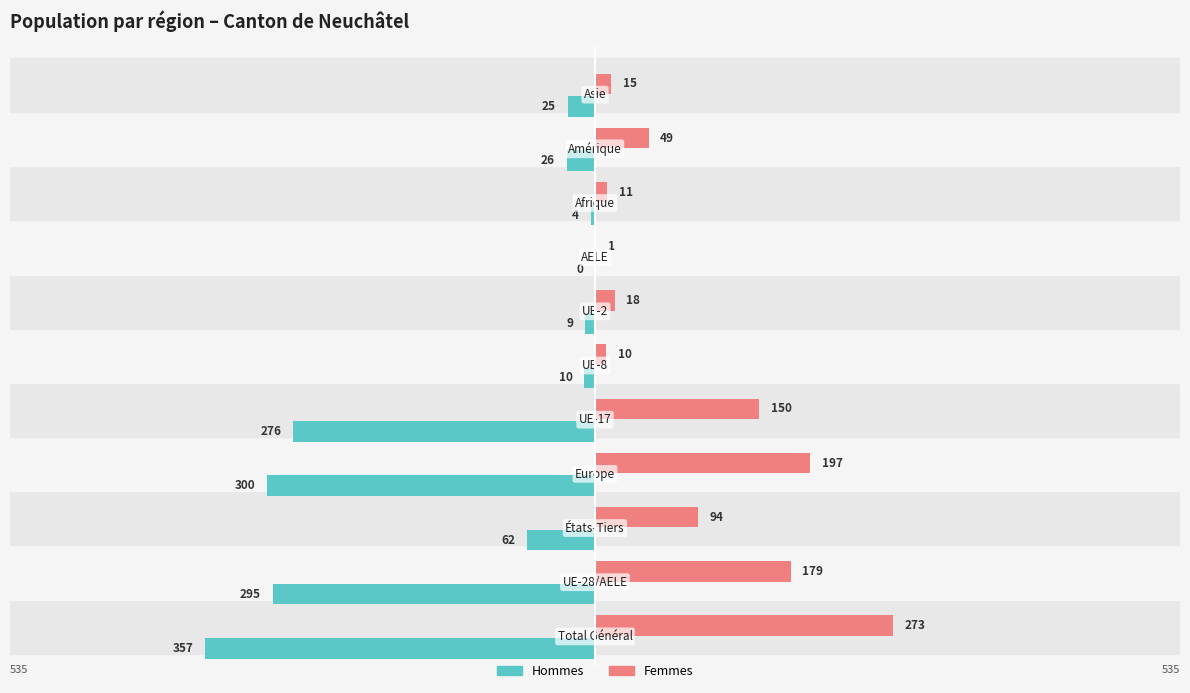

Which series has the largest total across all categories?

Femmes